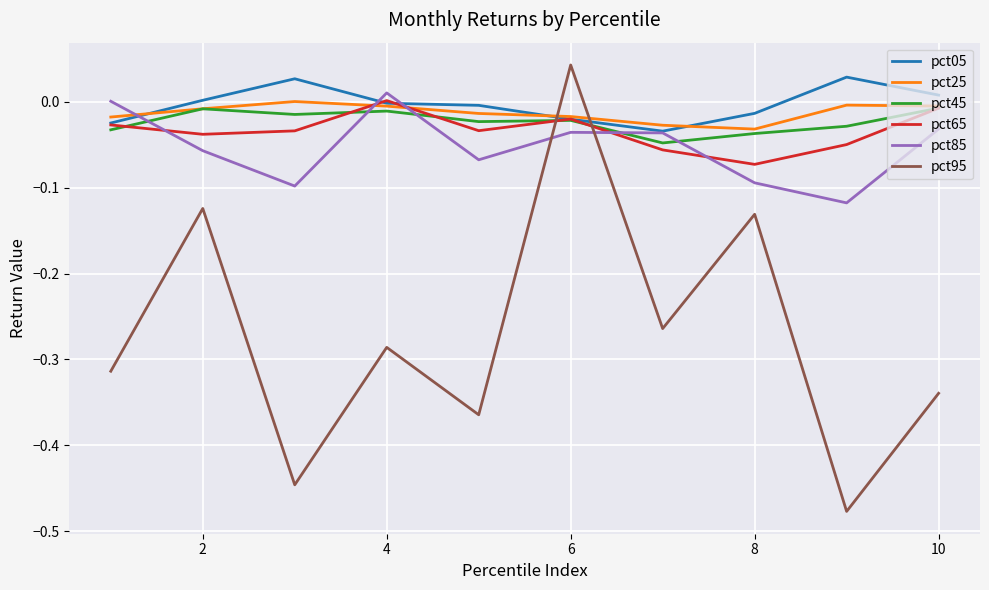

Does the chart have visible grid lines?

Yes